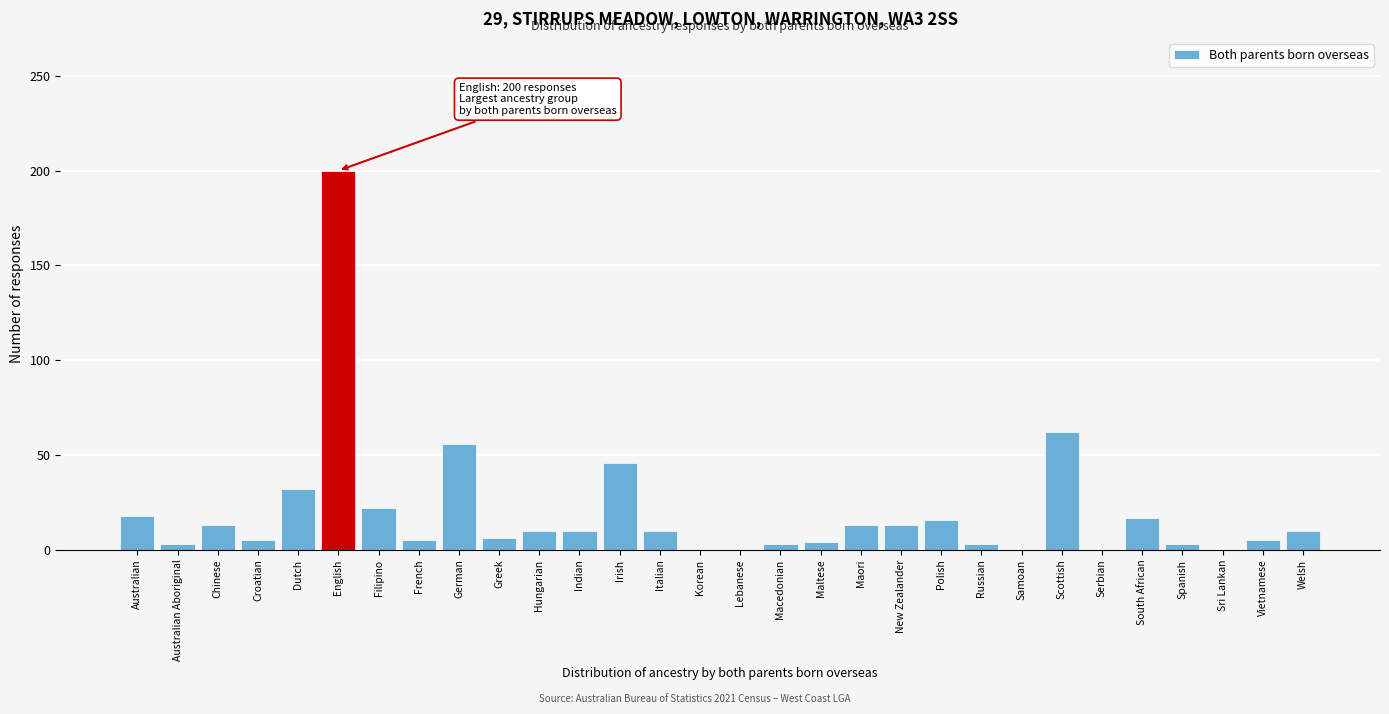

The chart shows a value of 13 at Chinese. True or false?

True